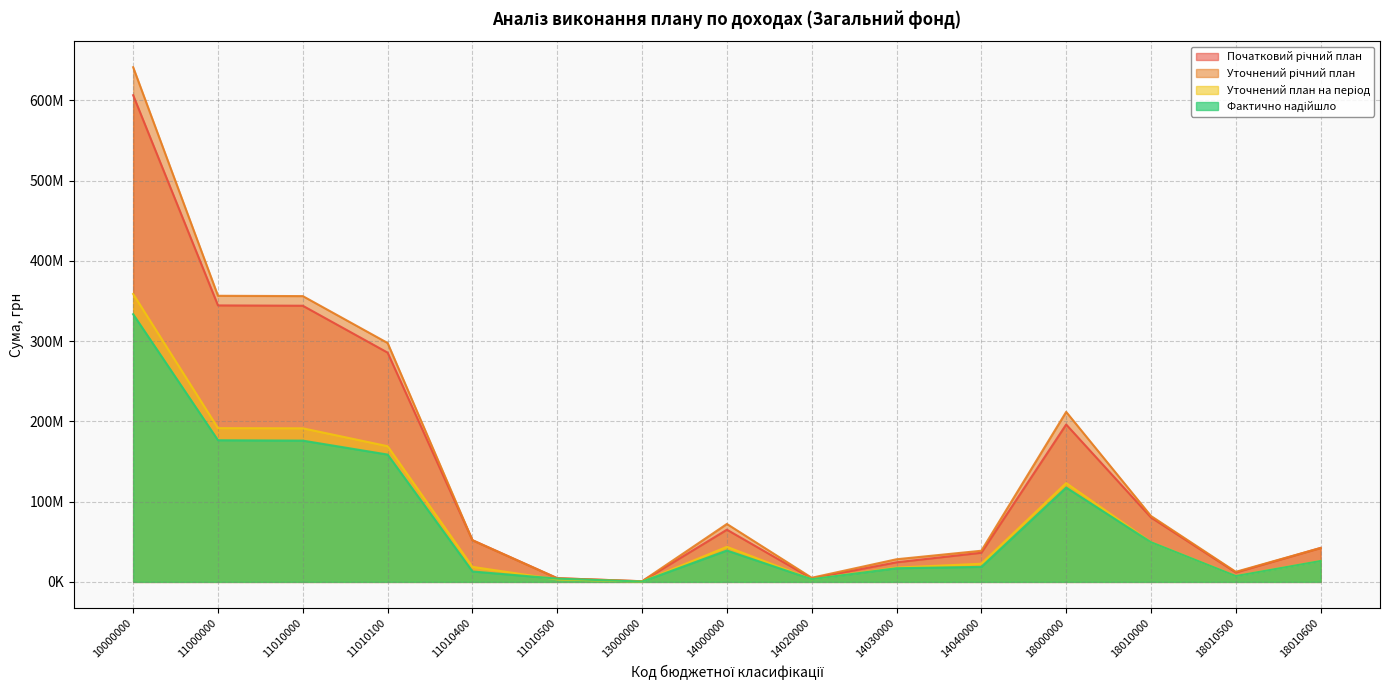

Does the chart display data point markers on the line(s)?

No